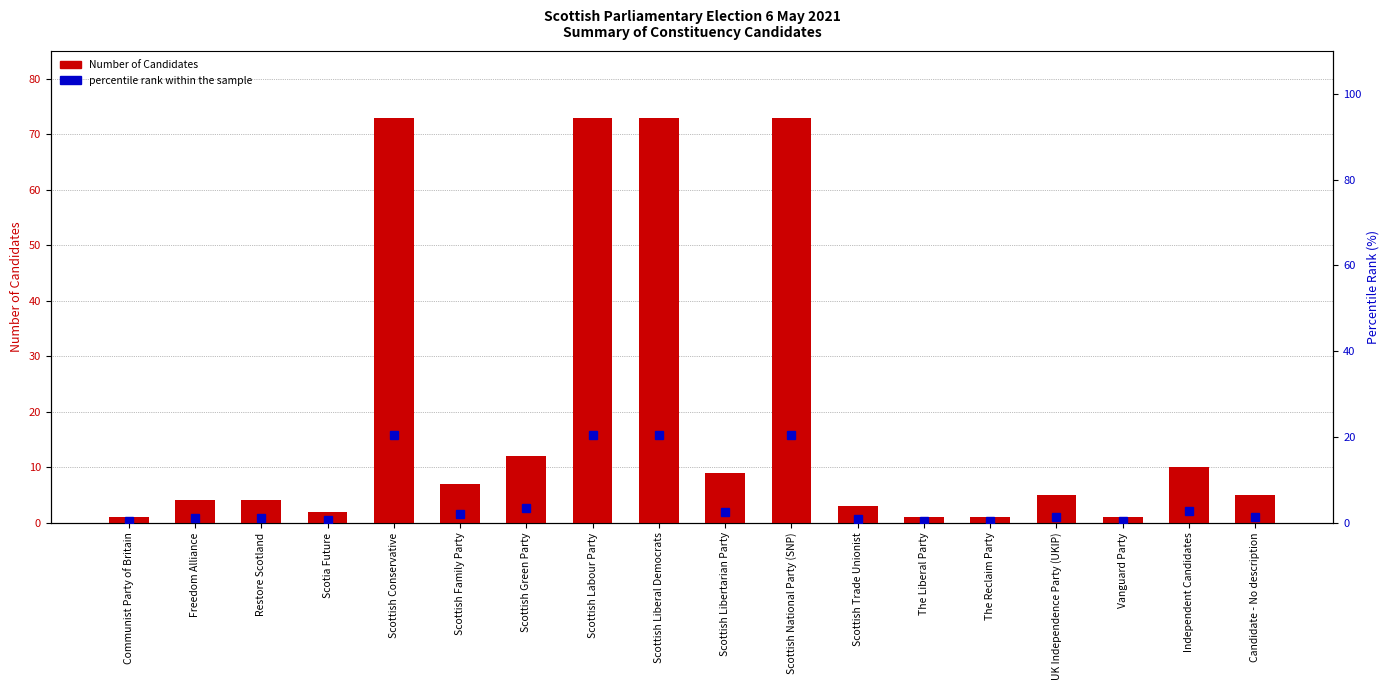

Rank the series at Restore Scotland from highest to lowest value.

Number of Candidates, percentile rank within the sample